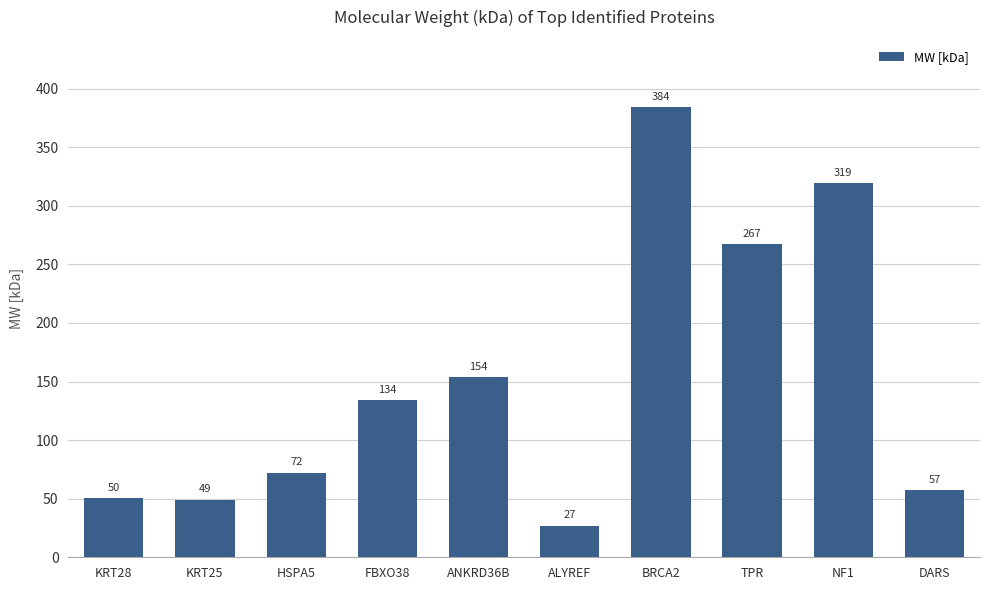

What is the maximum value shown in the chart?

384.0